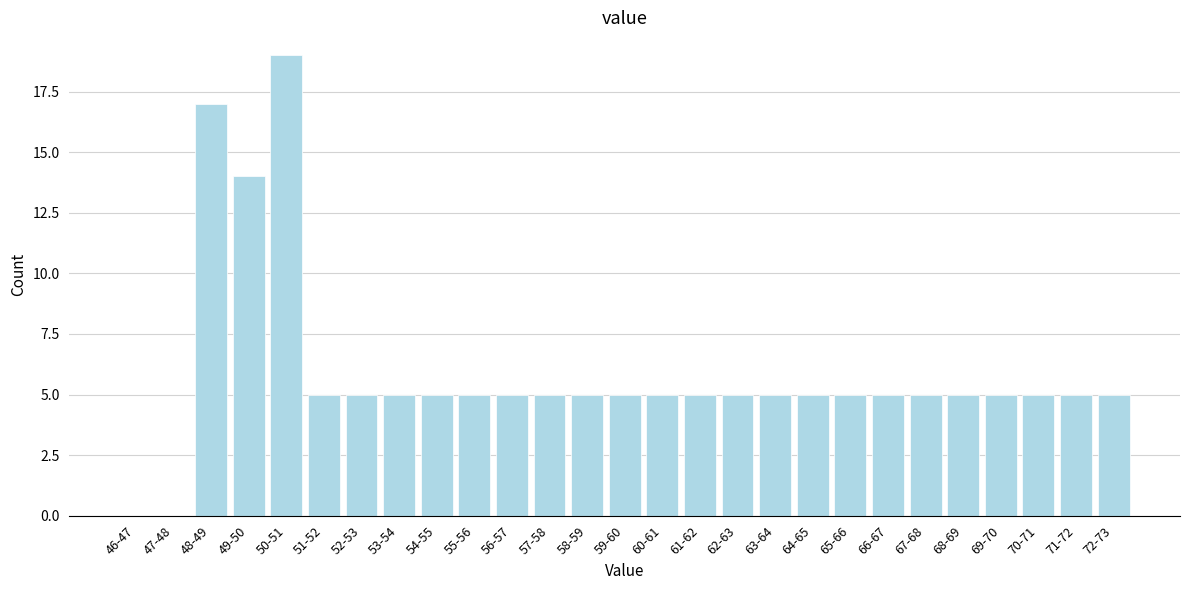

Reading left to right, what are all the values shown in this chart?

46-47=0	47-48=0	48-49=17	49-50=14	50-51=19	51-52=5	52-53=5	53-54=5	54-55=5	55-56=5	56-57=5	57-58=5	58-59=5	59-60=5	60-61=5	61-62=5	62-63=5	63-64=5	64-65=5	65-66=5	66-67=5	67-68=5	68-69=5	69-70=5	70-71=5	71-72=5	72-73=5